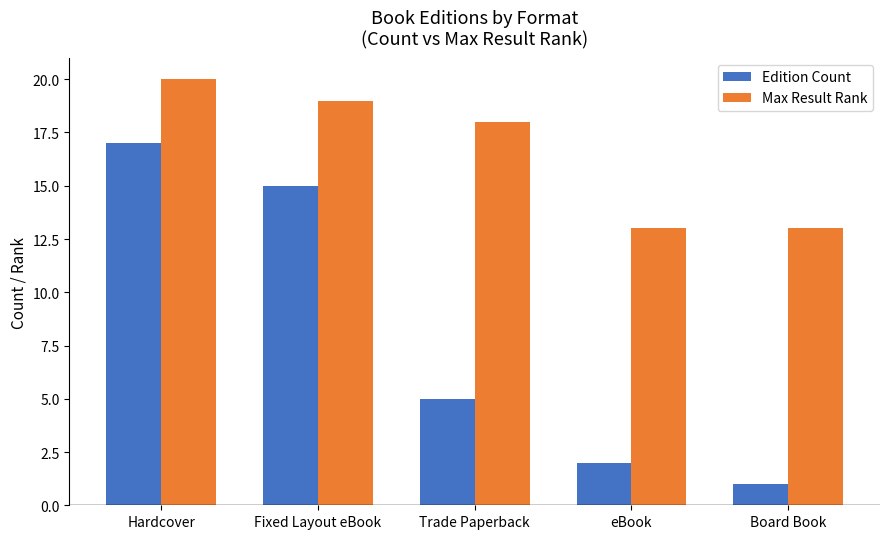

At Trade Paperback, list the series in order from largest to smallest.

Max Result Rank, Edition Count